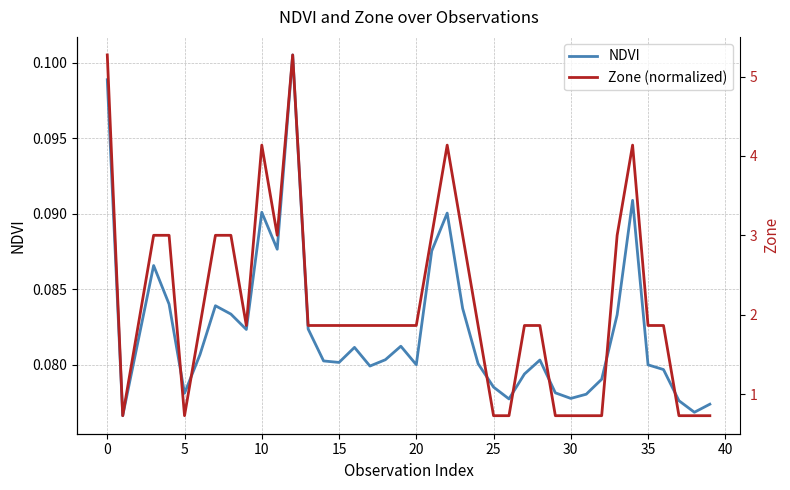

At how many categories does at least one series exceed 0?

40